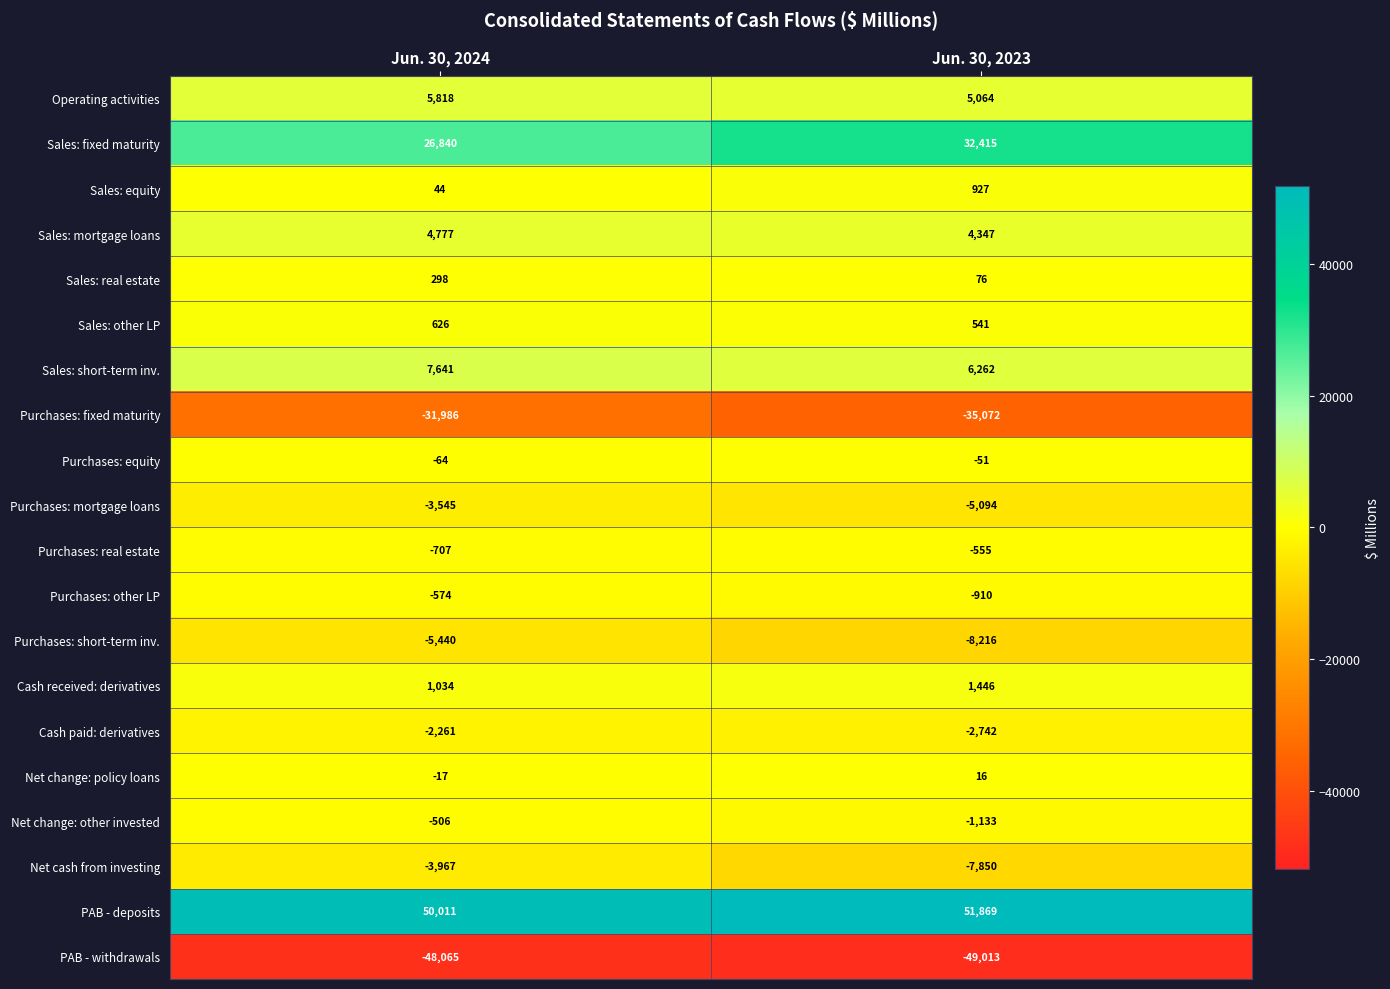

At which label is Net cash from investing closest to -5908?

Jun. 30, 2024